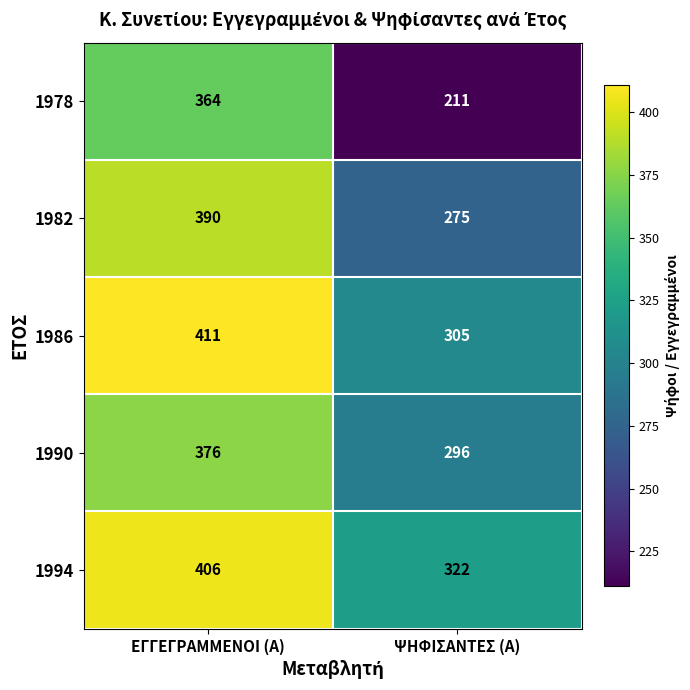

What is the greatest value displayed?

411